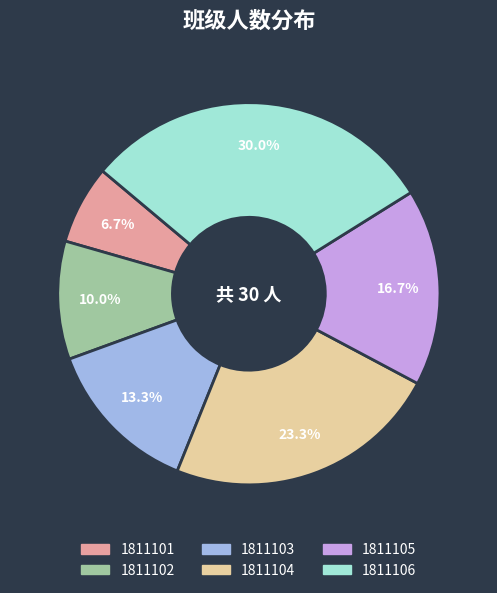

Which has a higher value, 1811105 or 1811106?

1811106